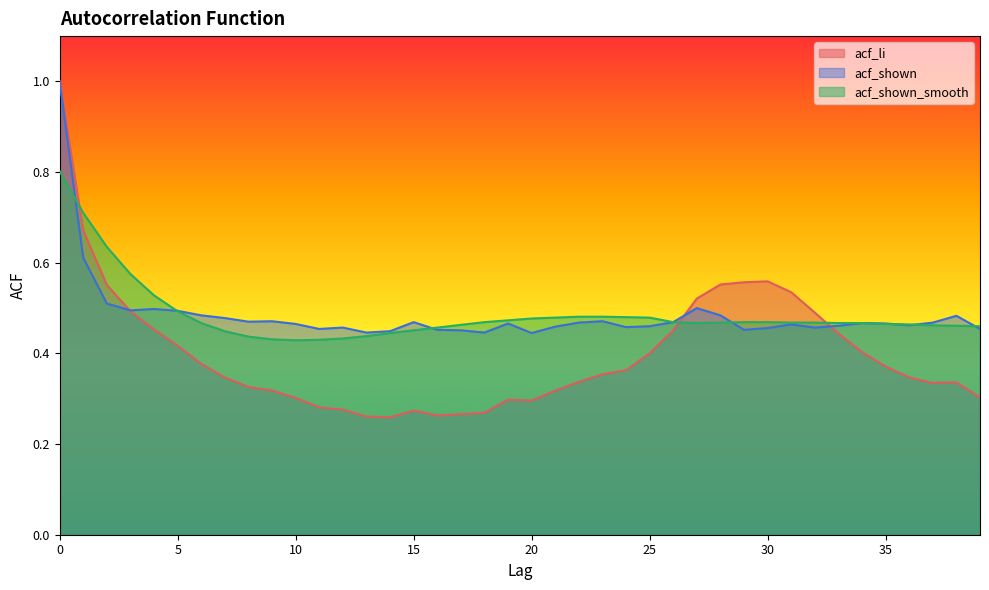

At how many categories does at least one series exceed 0?

40